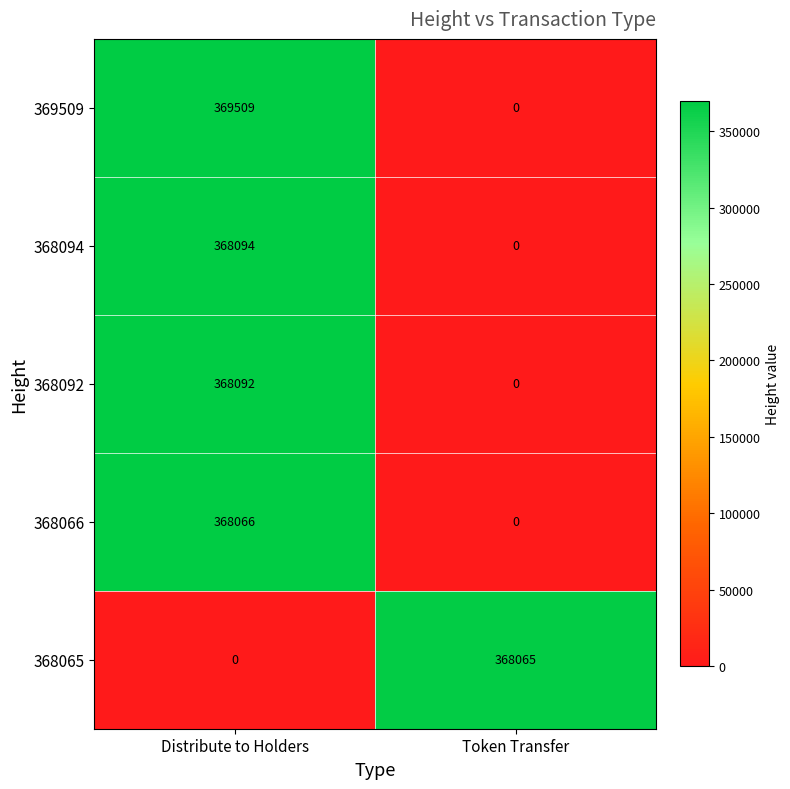

The 368092 series shows 0 at Token Transfer. True or false?

True